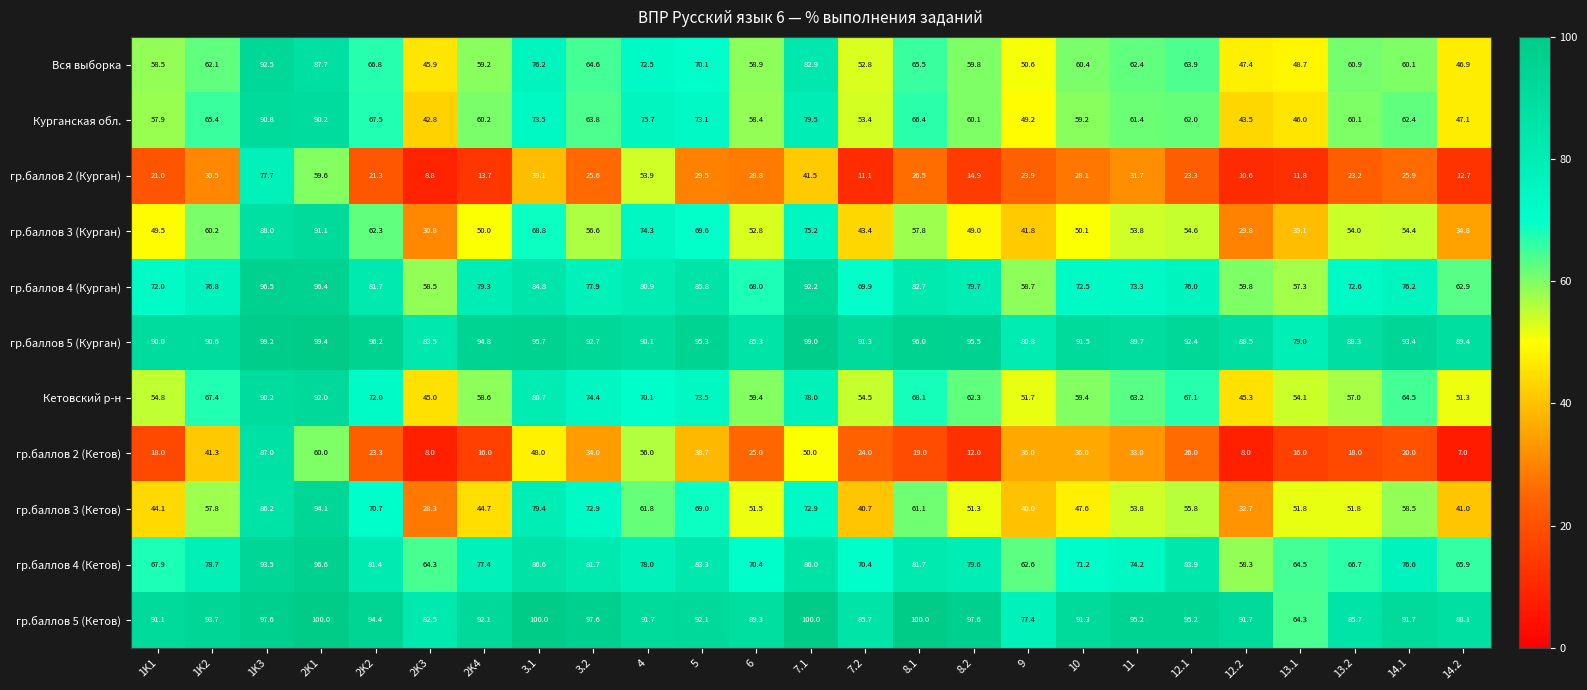

Rank the series at 13.2 from highest to lowest value.

гр.баллов 5 (Курган), гр.баллов 5 (Кетов), гр.баллов 4 (Курган), гр.баллов 4 (Кетов), Вся выборка, Курганская обл., Кетовский р-н, гр.баллов 3 (Курган), гр.баллов 3 (Кетов), гр.баллов 2 (Курган), гр.баллов 2 (Кетов)